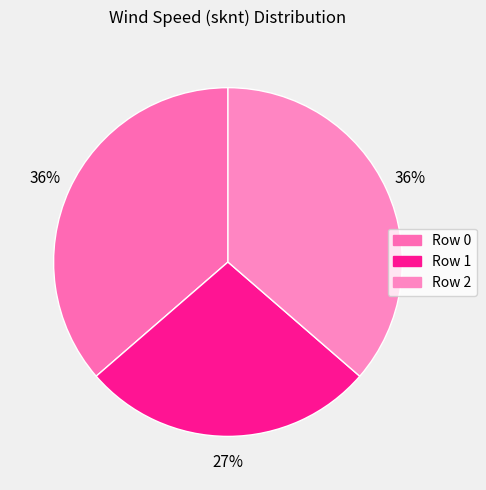

Count the number of slices in the pie.

3